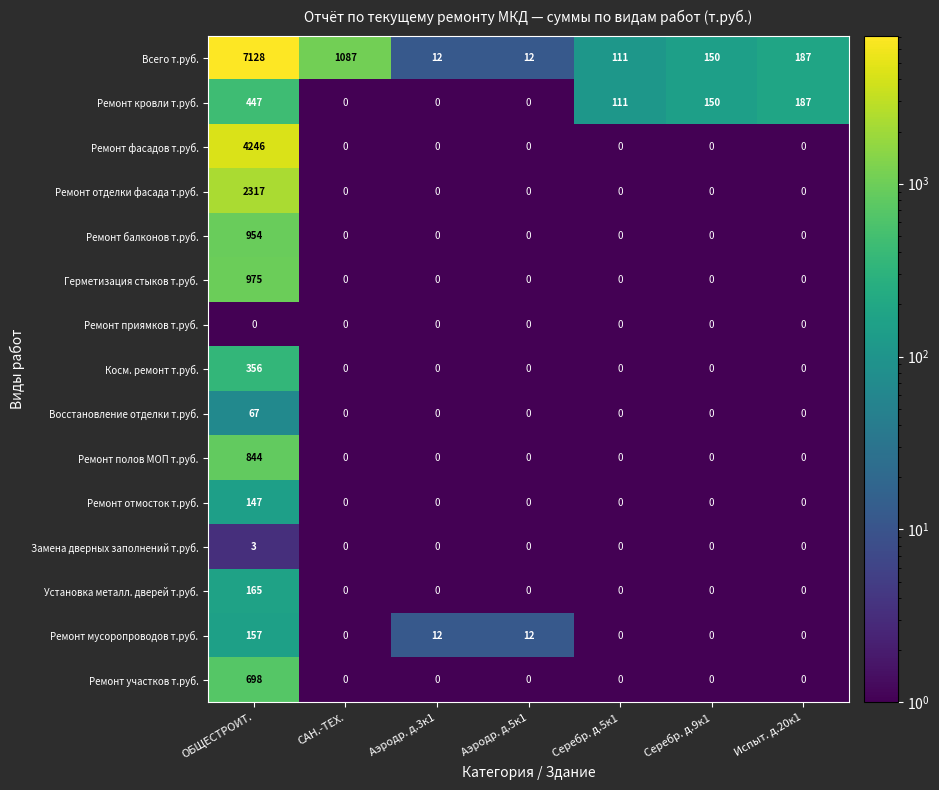

Is it true that Замена дверных заполнений т.руб. equals 1 at Серебр. д.9к1?

False